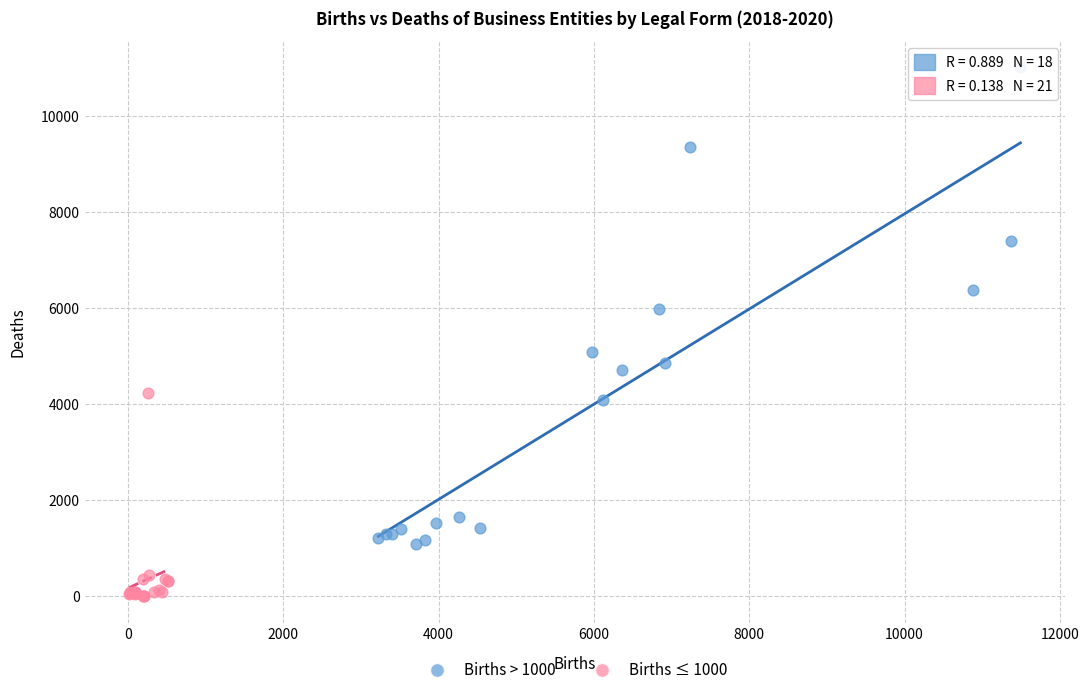

Which series has the largest Y range (max minus min)?

Births > 1000